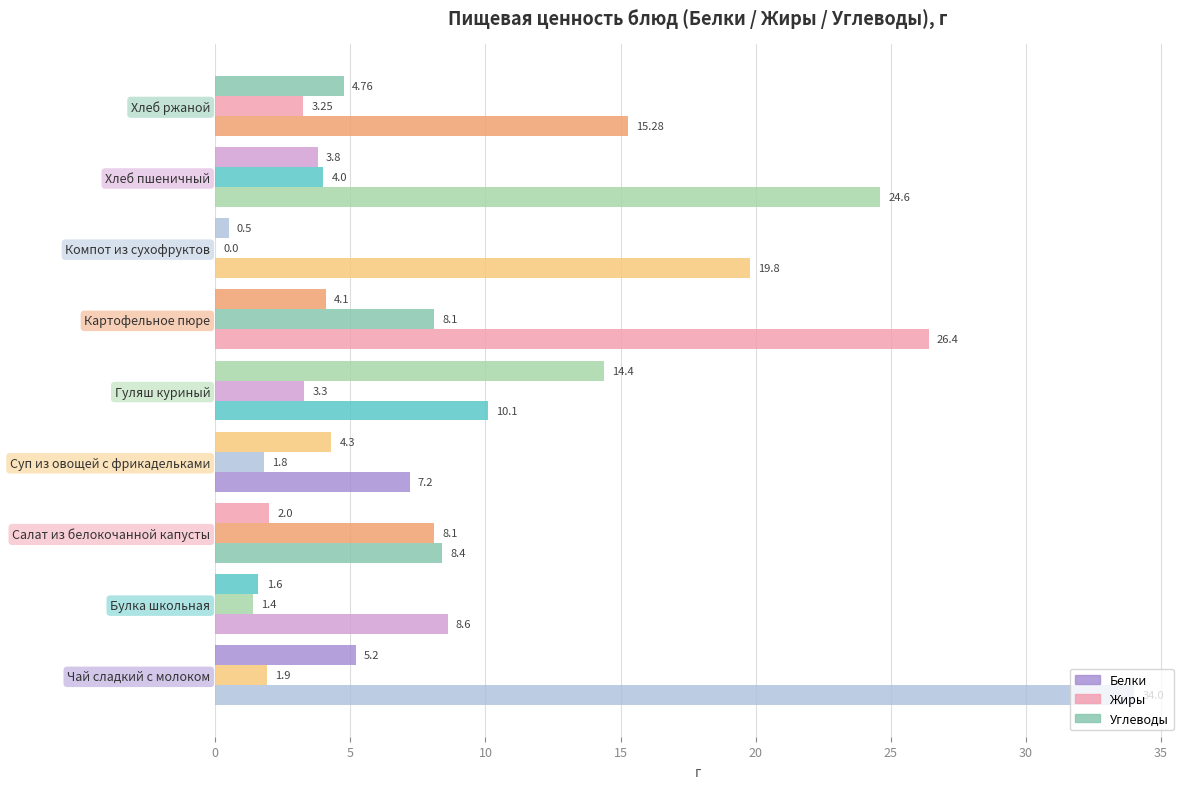

Reading left to right, transcribe all the data shown in this chart.

Белки: 5.2	1.6	2.0	4.3	14.4	4.1	0.5	3.8	4.8
Жиры: 1.9	1.4	8.1	1.8	3.3	8.1	0.0	4.0	3.2
Углеводы: 34.0	8.6	8.4	7.2	10.1	26.4	19.8	24.6	15.3